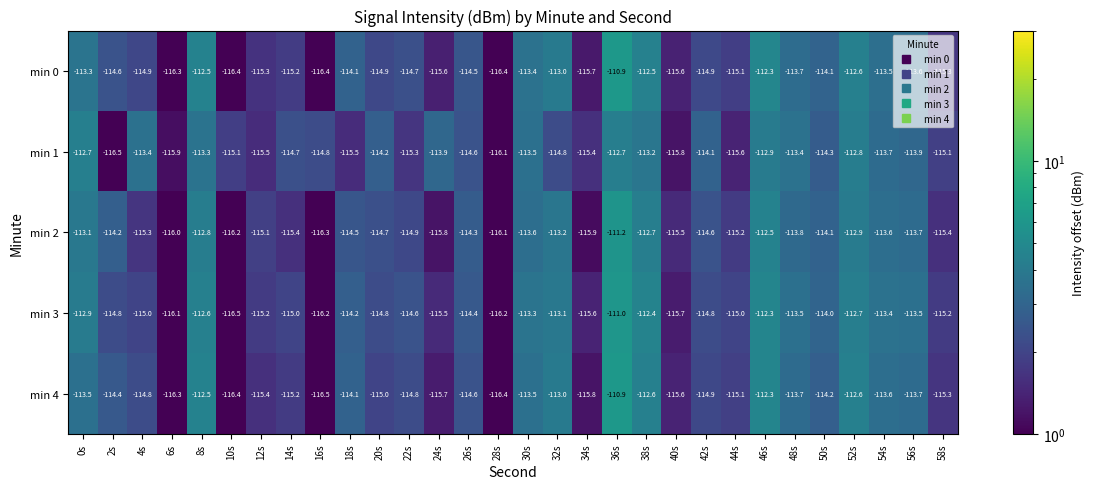

Which category has the highest value across all series?

36s